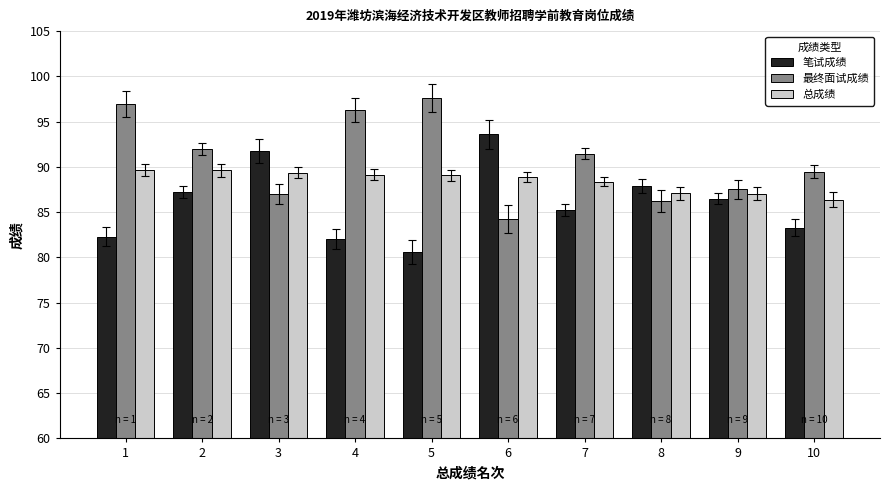

How many data points in 笔试成绩 are above 86?

5